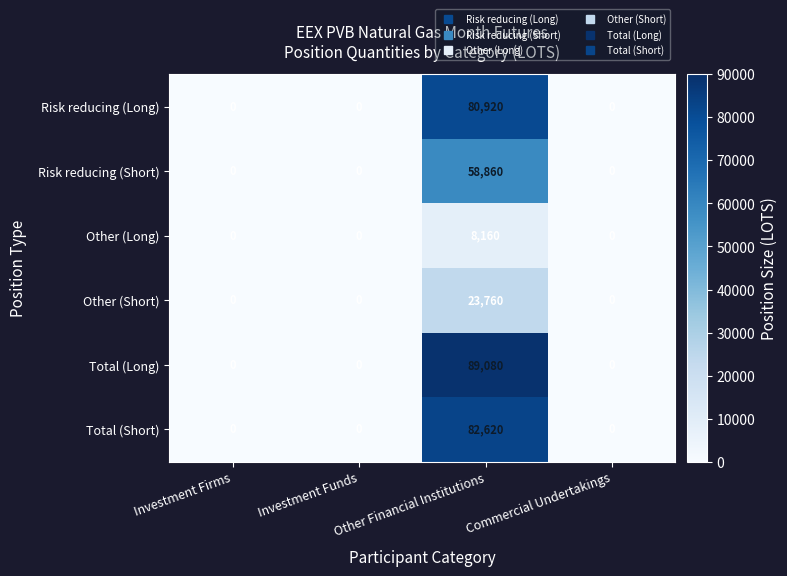

The Other (Long) series shows 8160 at Other Financial Institutions. True or false?

True